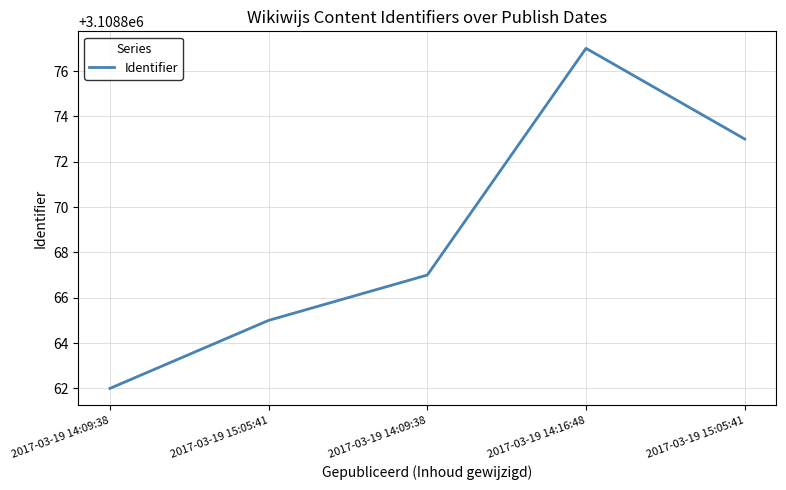

List the labels in order of value, largest first.

2017-03-19 14:16:48, 2017-03-19 15:05:41, 2017-03-19 14:09:38, 2017-03-19 15:05:41, 2017-03-19 14:09:38